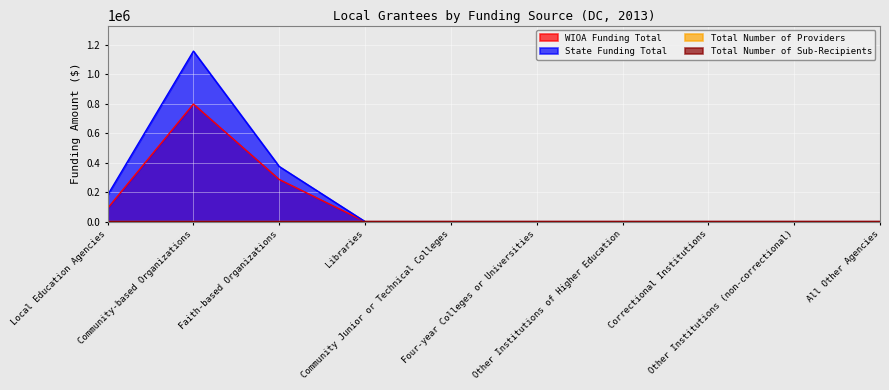

How many data points in WIOA Funding Total are above 0?

3